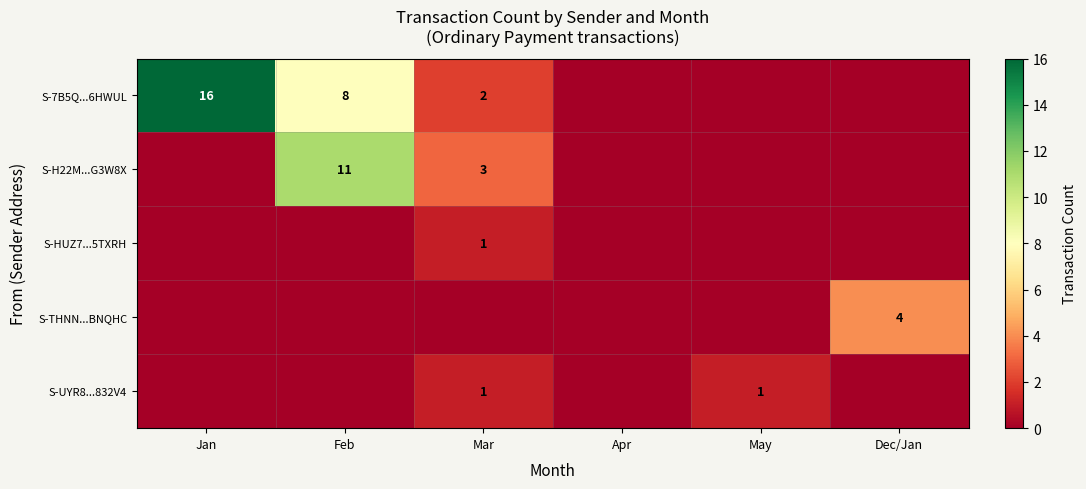

The value of S-H22M...G3W8X at Mar is 3. True or false?

True